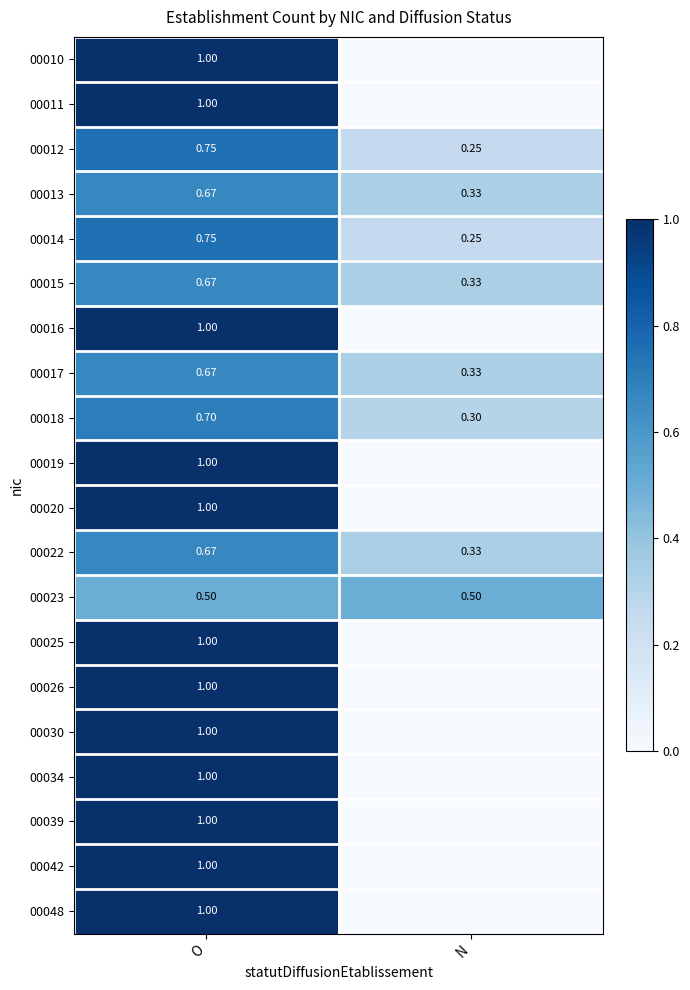

True or false: 00048 has a value of 1.0 at O.

True